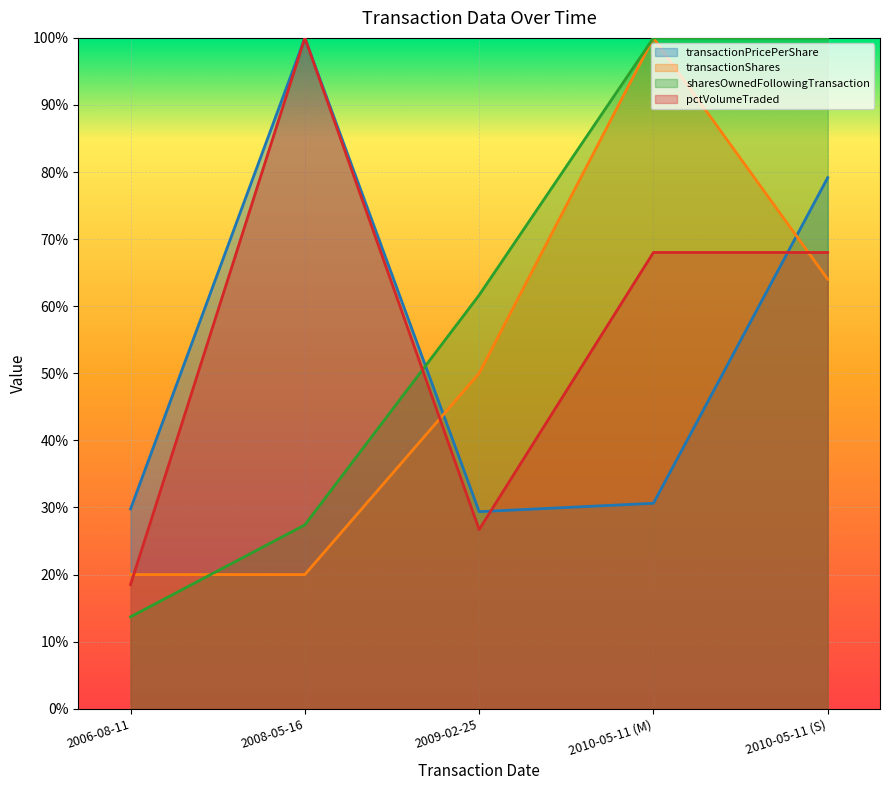

Count the number of data series in this chart.

4